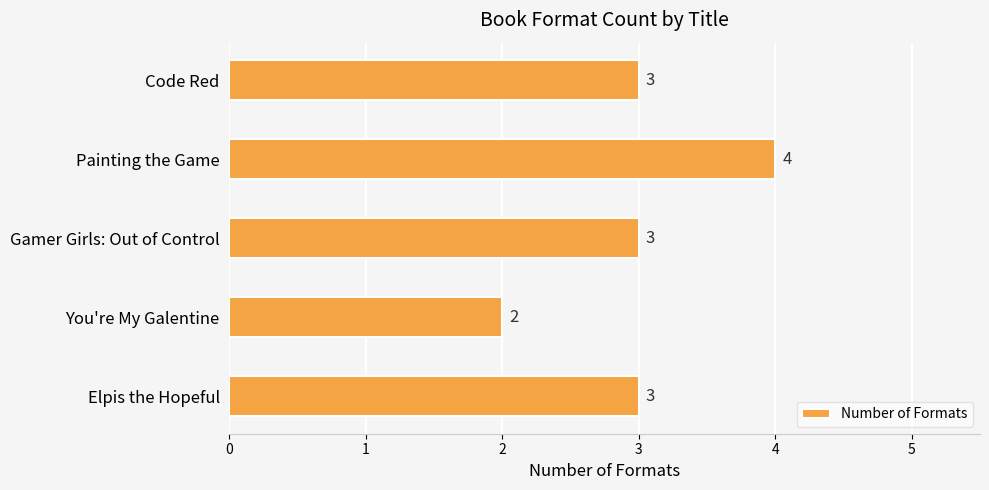

The chart shows a value of 4 at Painting the Game. True or false?

True